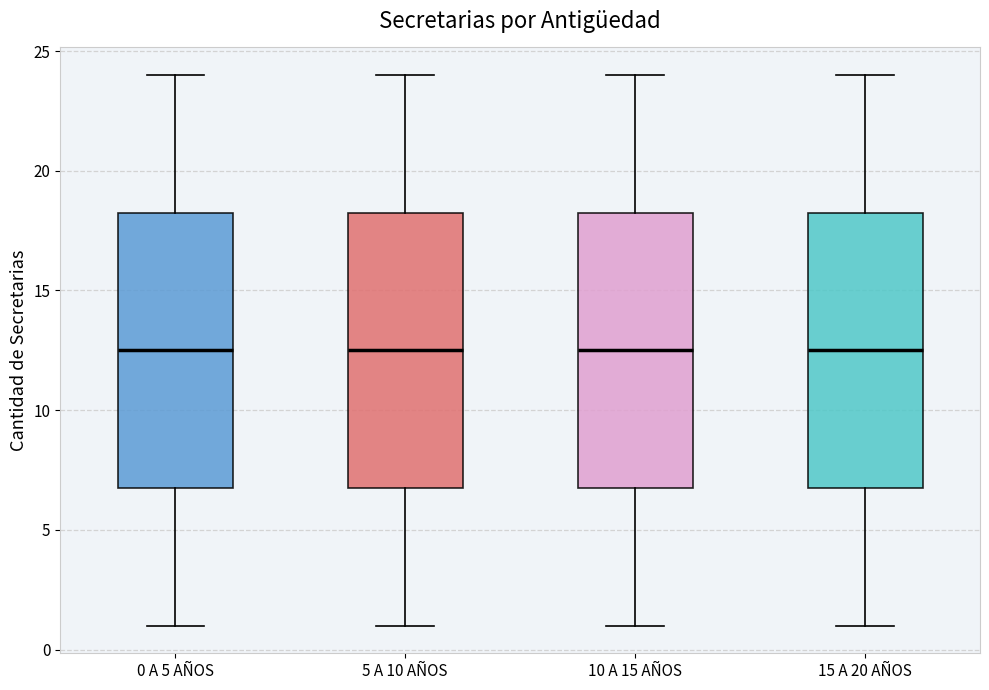

Reading left to right, transcribe this box plot: for each box, give where its median line is, the range the box spans, and where its two whiskers end, as read against the y-axis. The values are not printed on the chart, so give them approximately, as read against the axis.

0 A 5 AÑOS: median 12.5, box 7.0 to 18.5, whiskers 1.0 to 24.0
5 A 10 AÑOS: median 12.5, box 7.0 to 18.5, whiskers 1.0 to 24.0
10 A 15 AÑOS: median 12.5, box 7.0 to 18.5, whiskers 1.0 to 24.0
15 A 20 AÑOS: median 12.5, box 7.0 to 18.5, whiskers 1.0 to 24.0